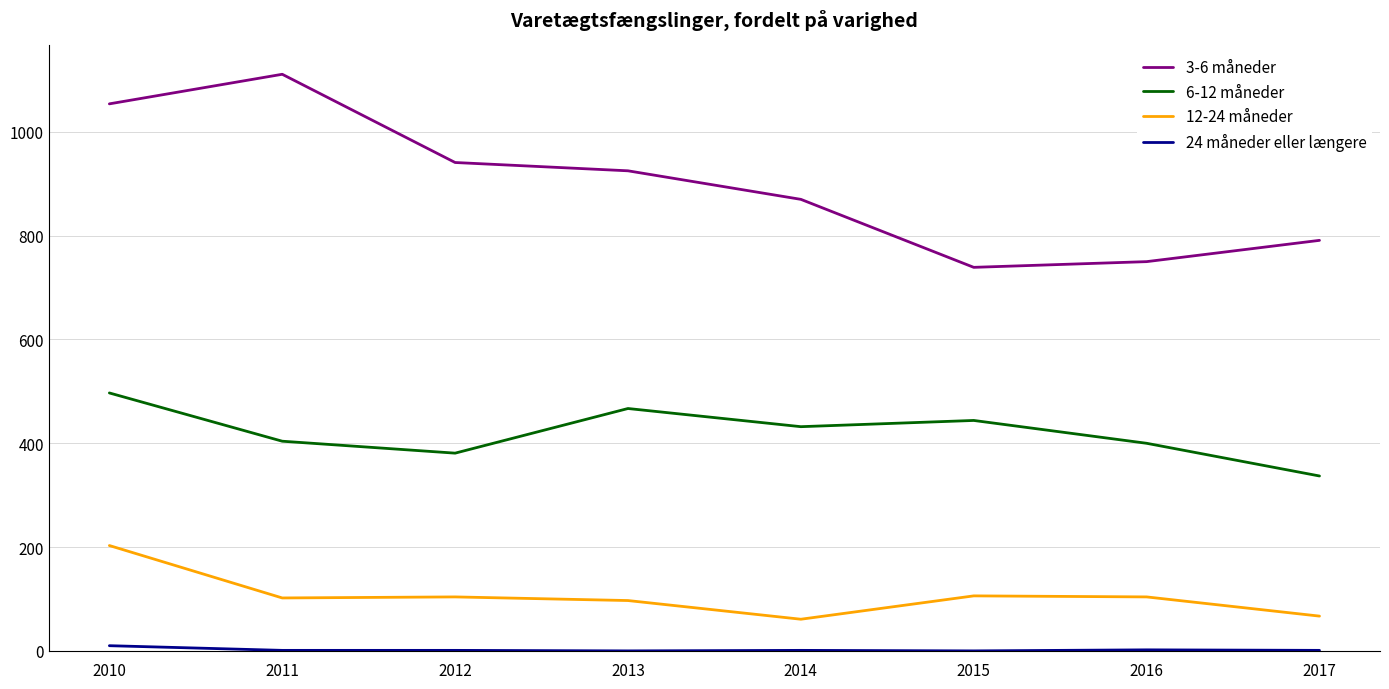

At which category does the chart reach its peak across all series?

2011